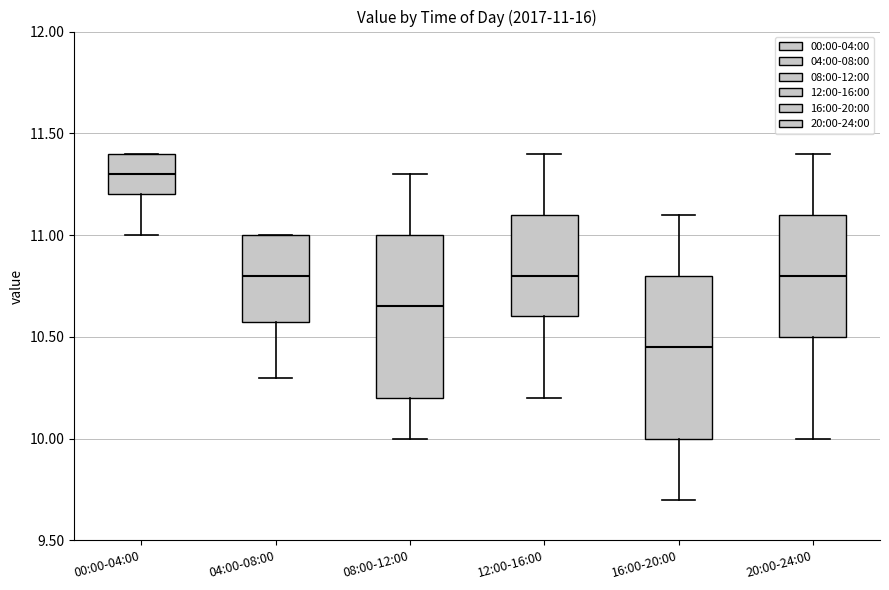

Which box's median line is the lowest?

16:00-20:00